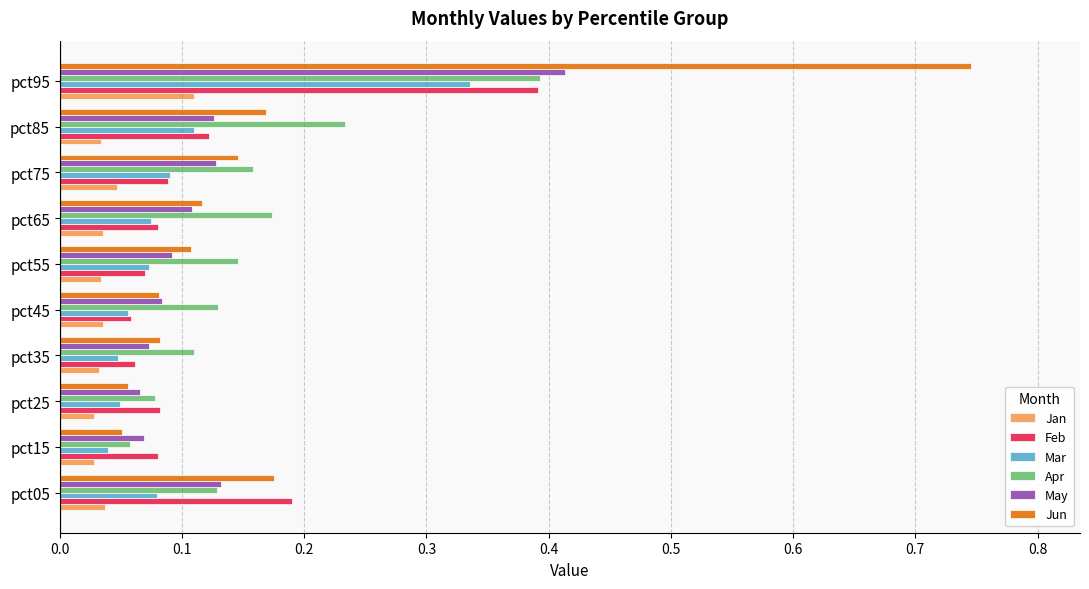

What is the sum of all Jun values?

1.7